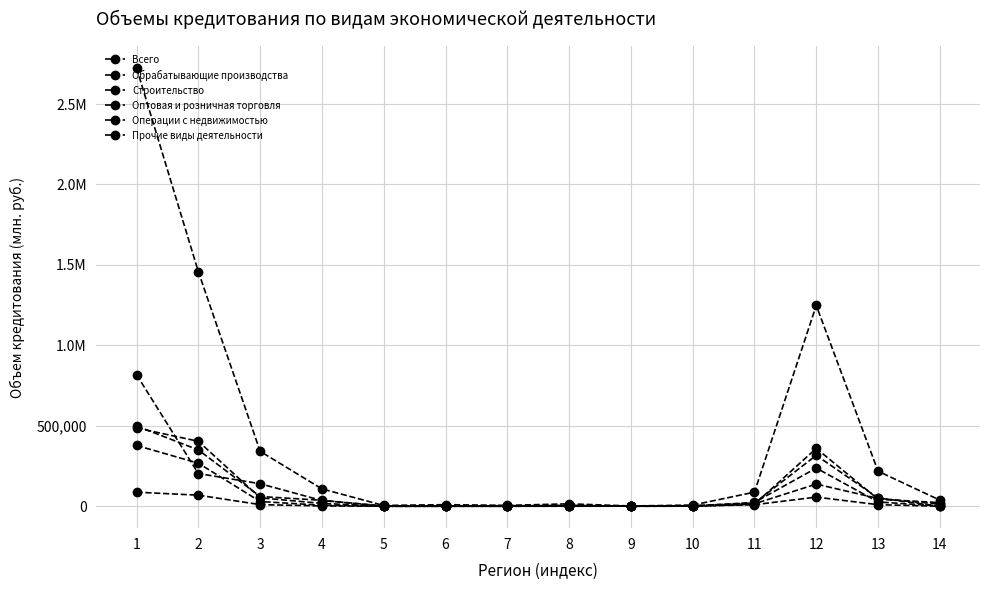

At which label does Всего reach its peak?

1